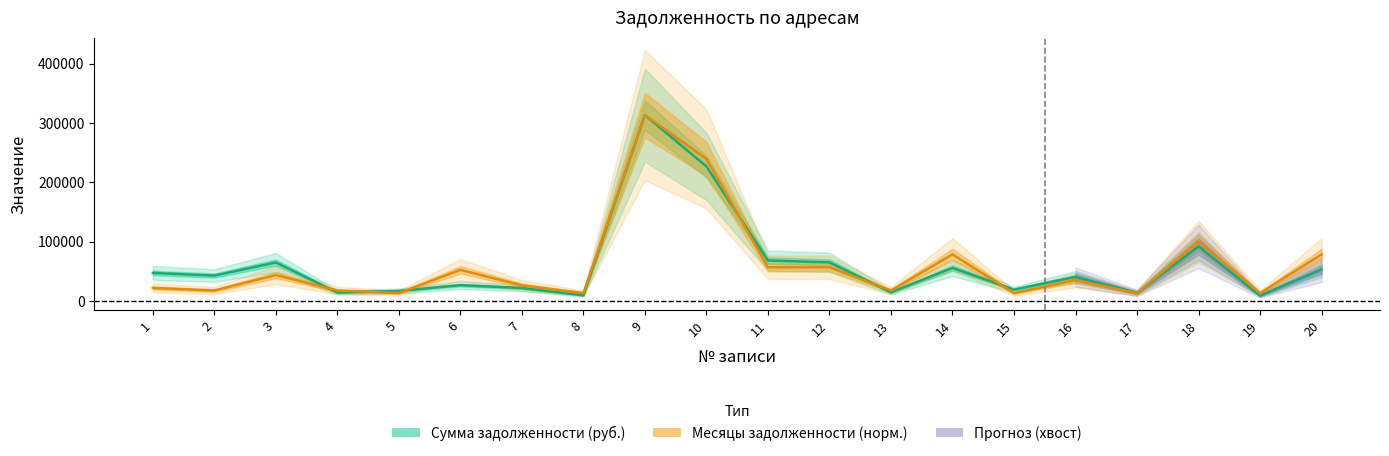

How many distinct data groups are displayed?

2